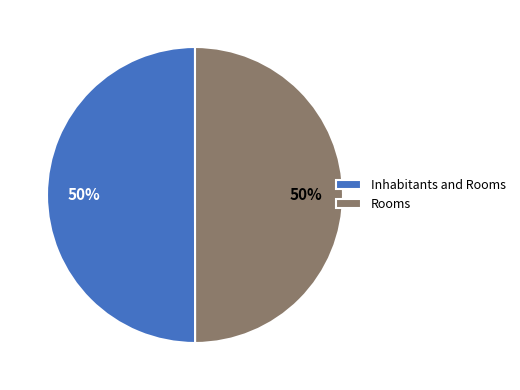

How many segments does this pie chart have?

2